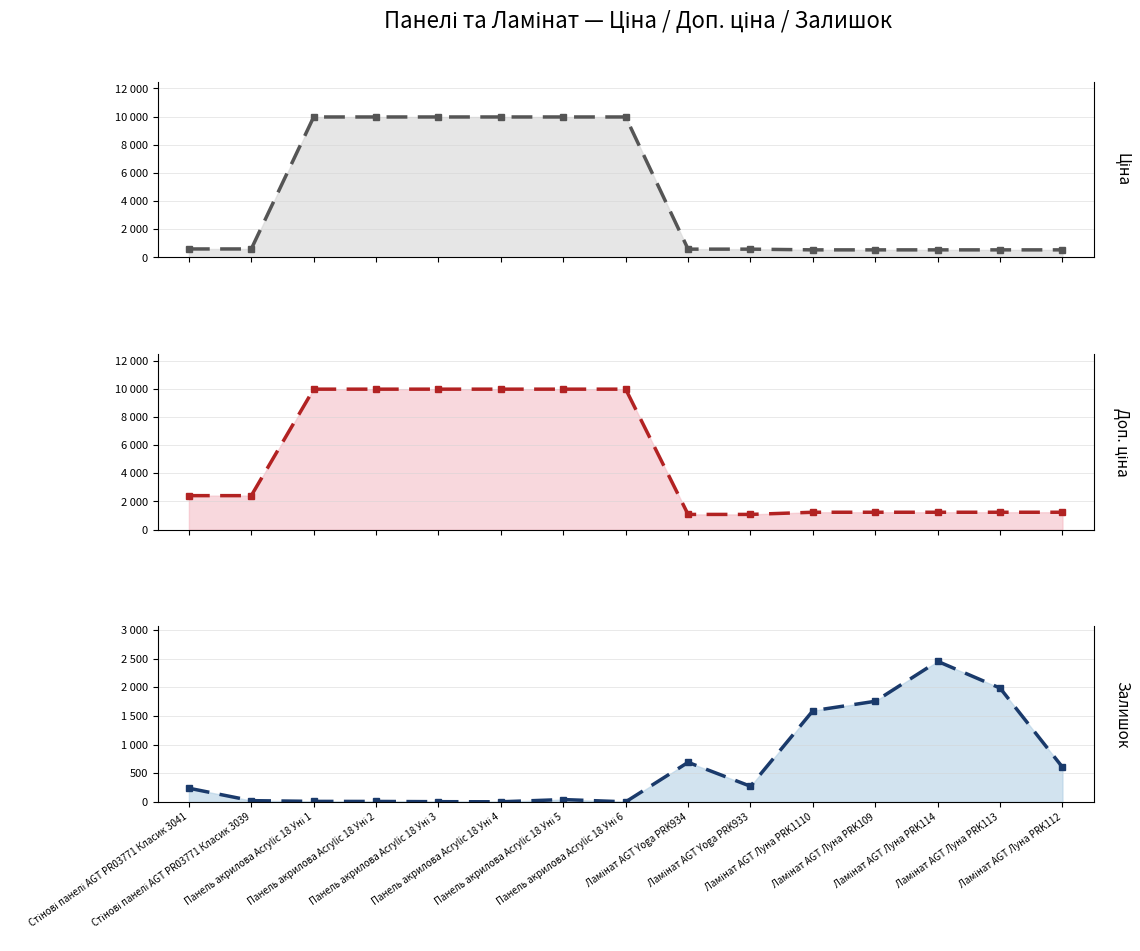

Which category has the highest value in the Доп. ціна series?

Панель акрилова Acrylic 18 Уні 1